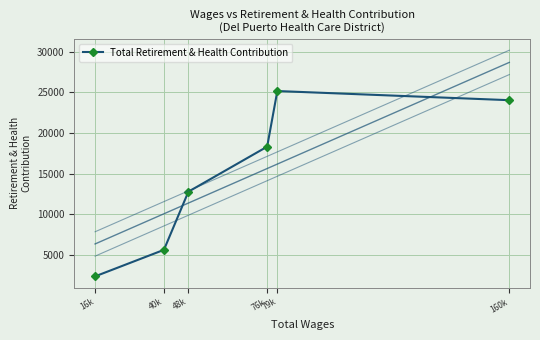

Where is the first local maximum?

79k